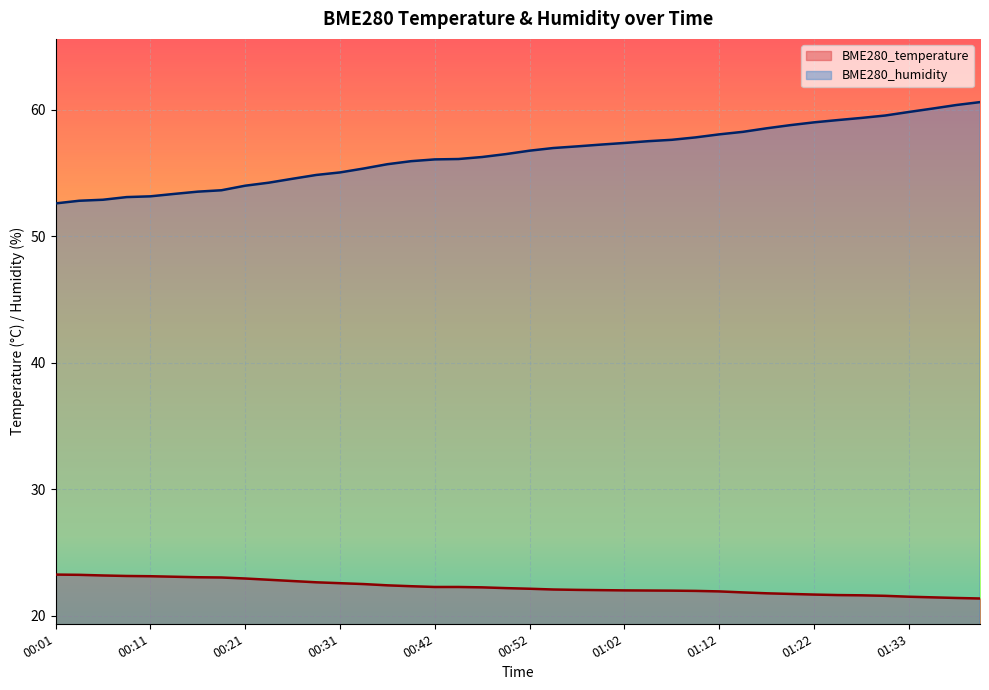

How many data points in BME280_temperature are less than 22?

16